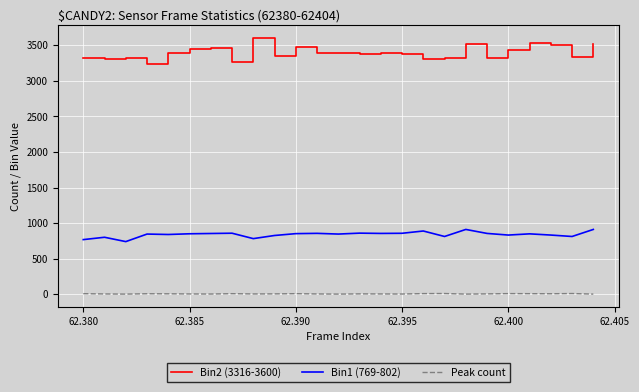

Which series has the widest spread of values?

Bin2 (3316-3600)